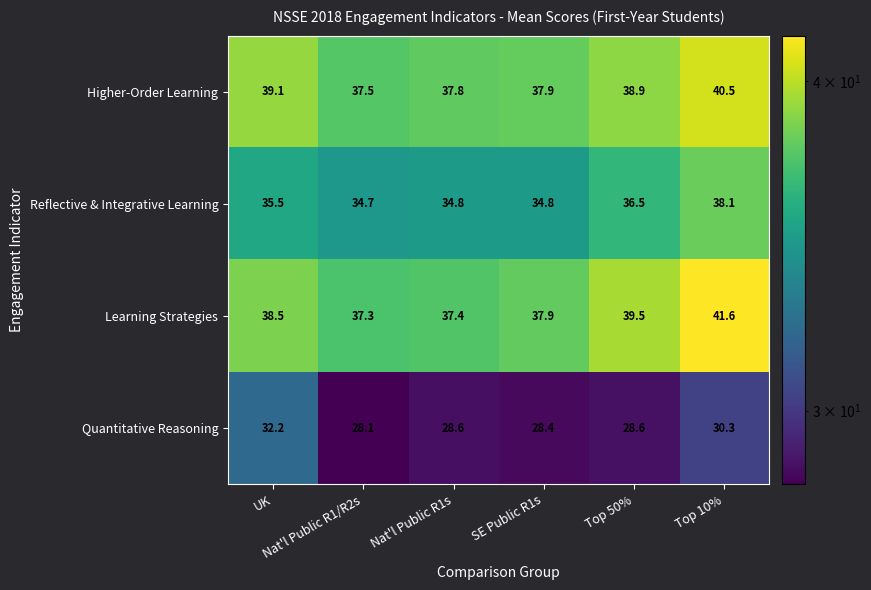

At Nat'l Public R1s, list the series in order from largest to smallest.

Higher-Order Learning, Learning Strategies, Reflective & Integrative Learning, Quantitative Reasoning